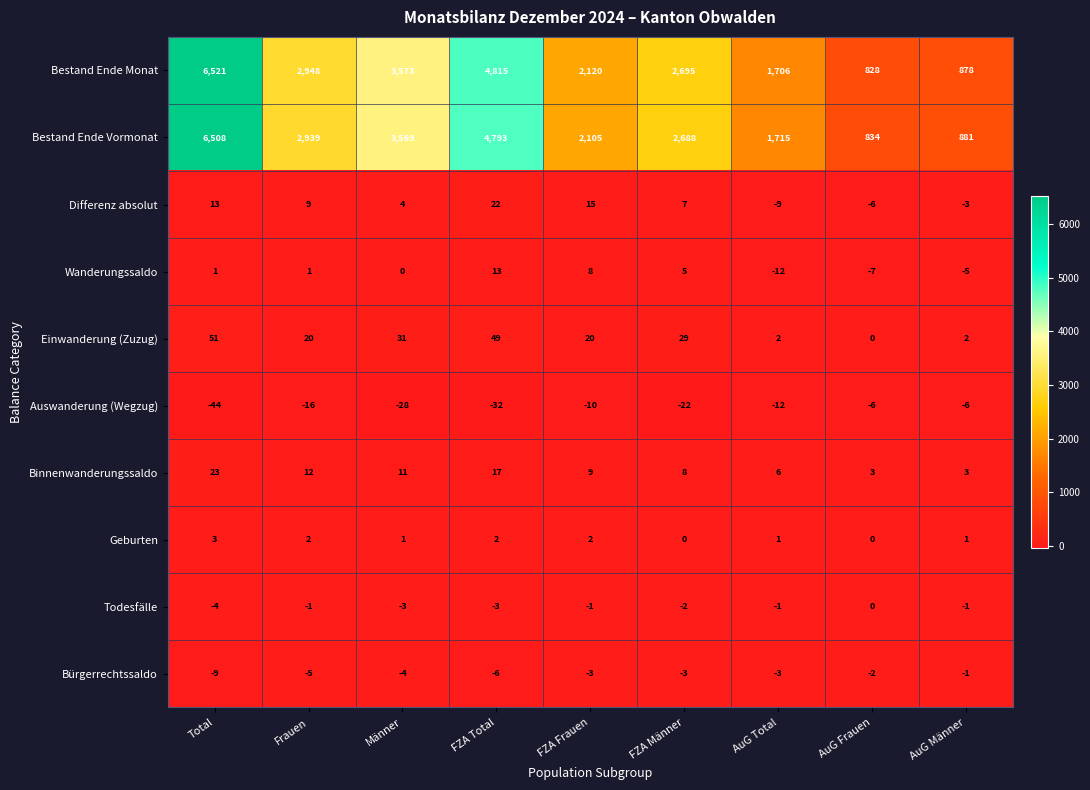

At Total, list the series in order from largest to smallest.

Bestand Ende Monat, Bestand Ende Vormonat, Einwanderung (Zuzug), Binnenwanderungssaldo, Differenz absolut, Geburten, Wanderungssaldo, Todesfälle, Bürgerrechtssaldo, Auswanderung (Wegzug)